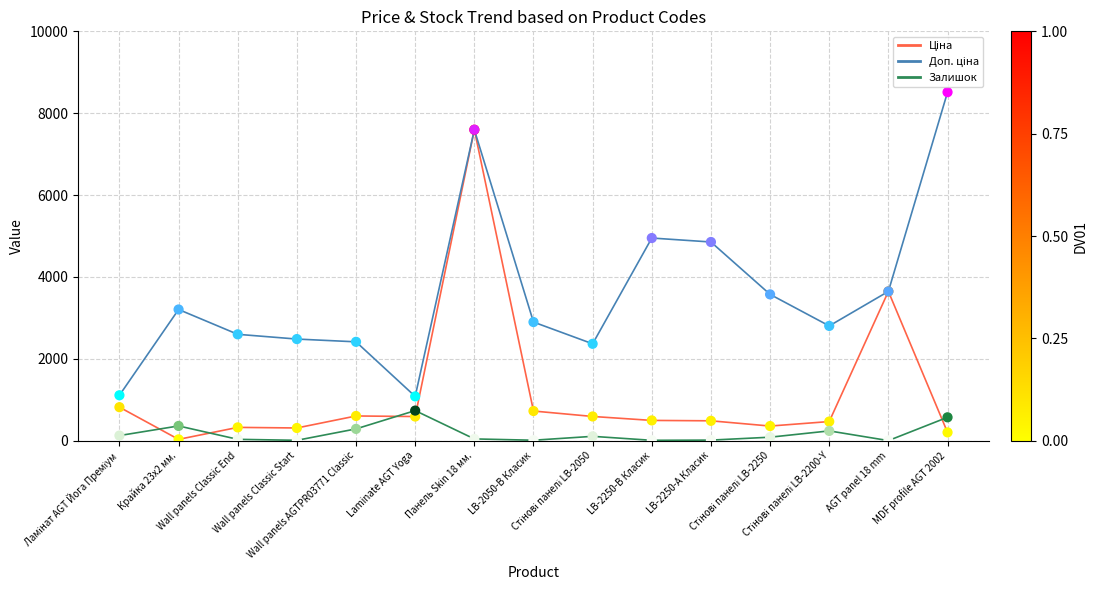

What is the maximum value for Залишок?

735.0